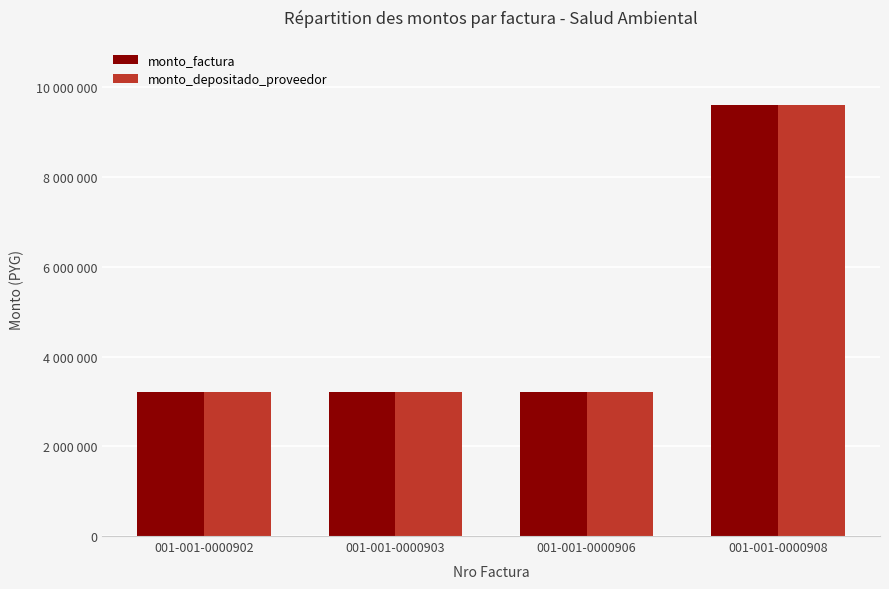

Are the bars grouped side by side (vs. stacked)?

Yes